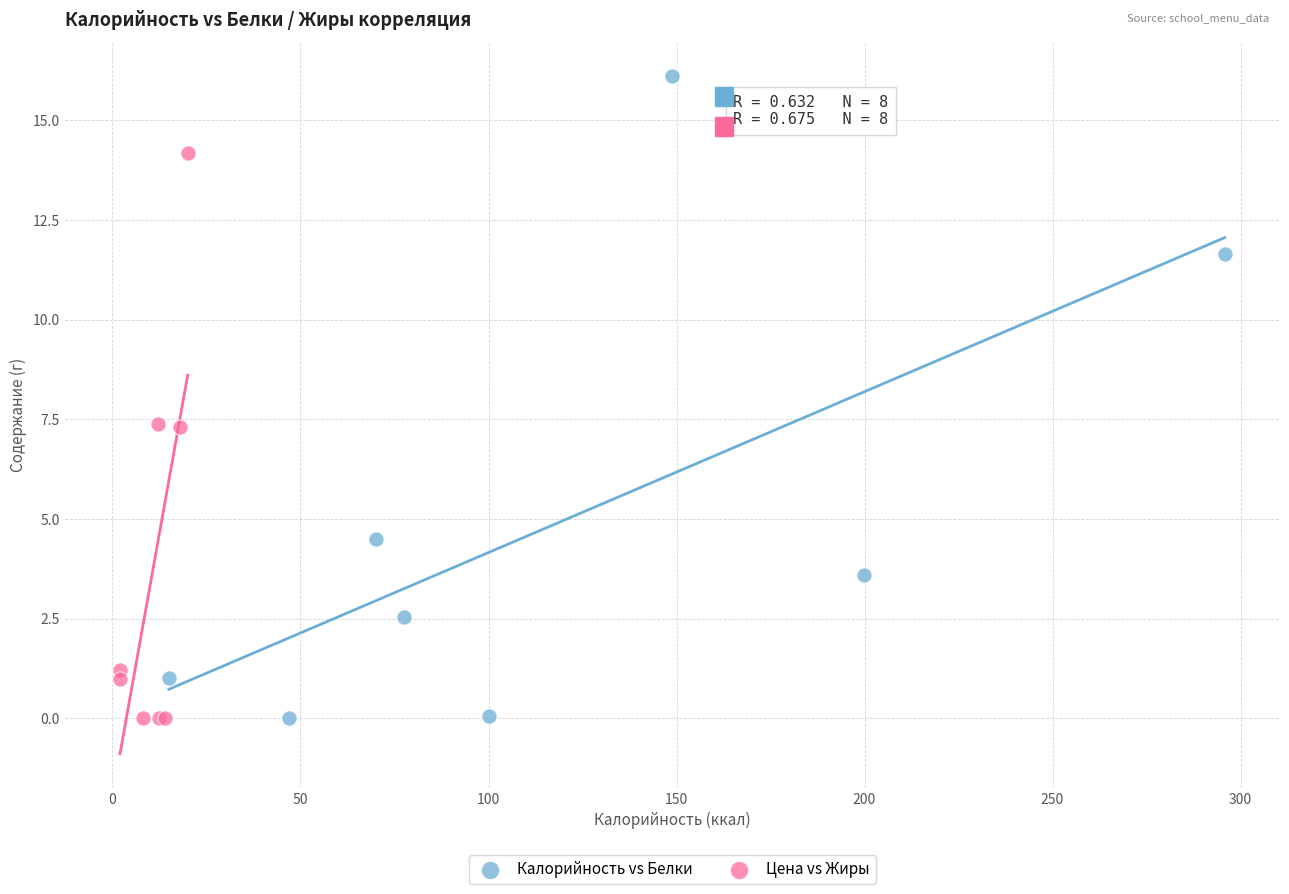

Which series has the largest Y range (max minus min)?

Калорийность vs Белки